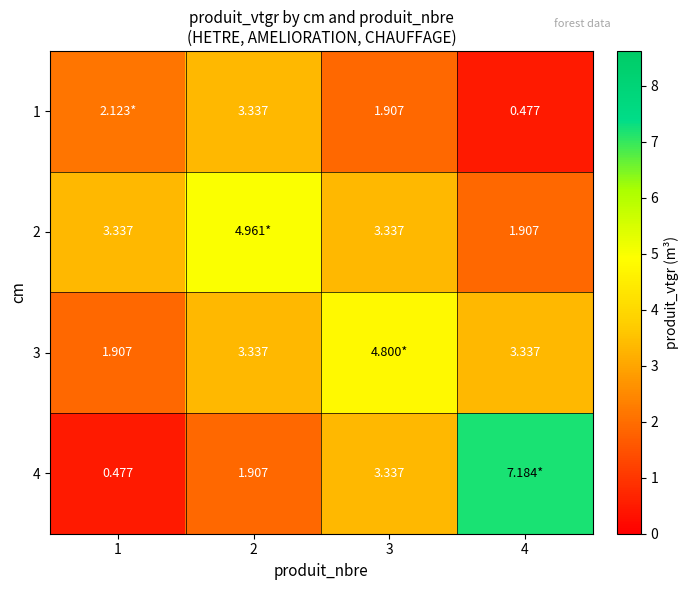

How many categories are shown in the chart?

4